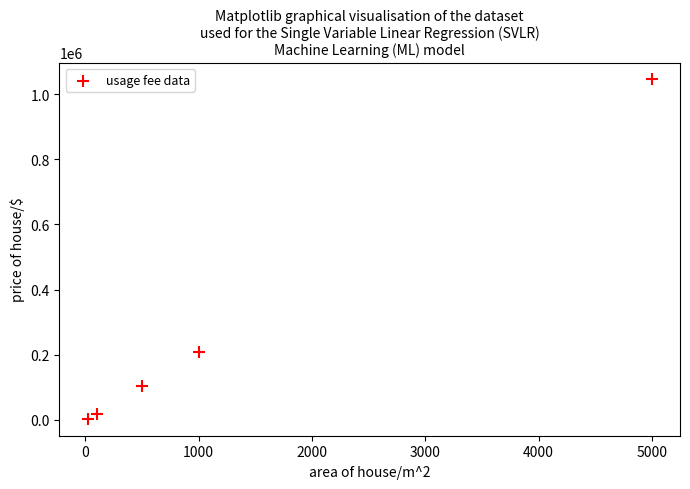

What Y value in the scatter plot is closest to 524145?

207090